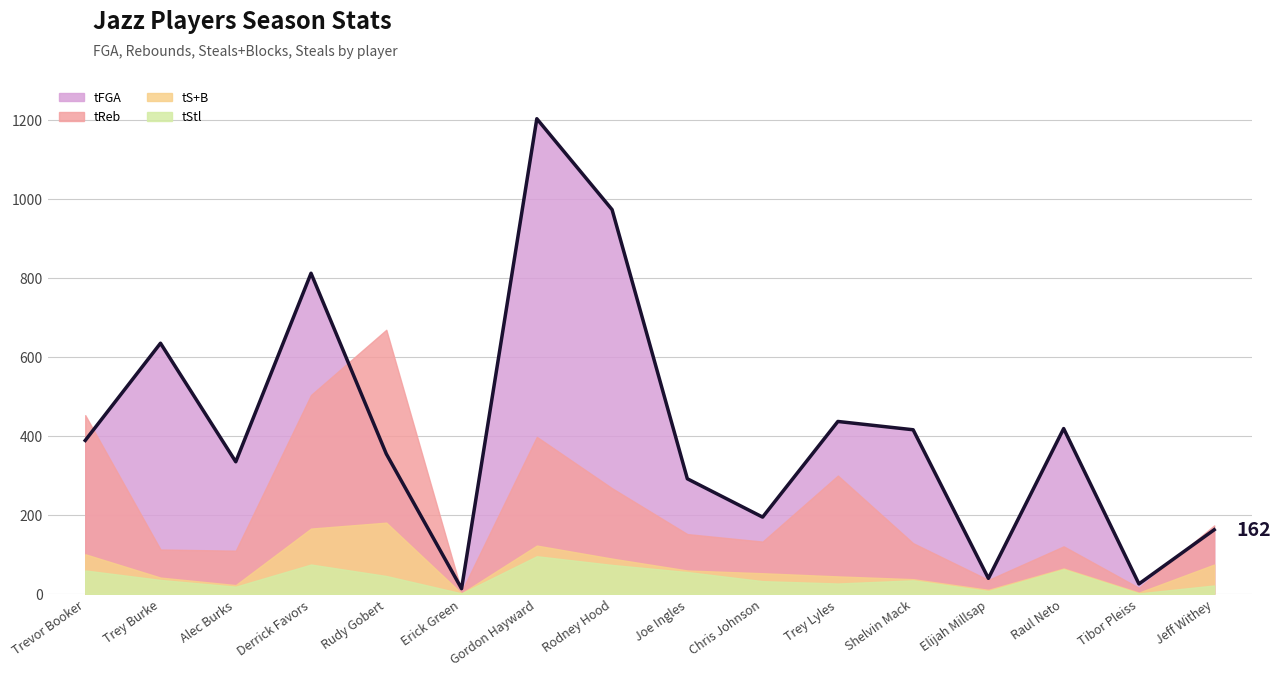

What is the sum of the tStl values at Alec Burks and Gordon Hayward?

113